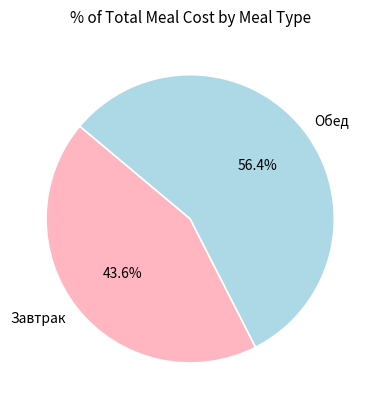

Is there a majority slice in this chart?

Yes